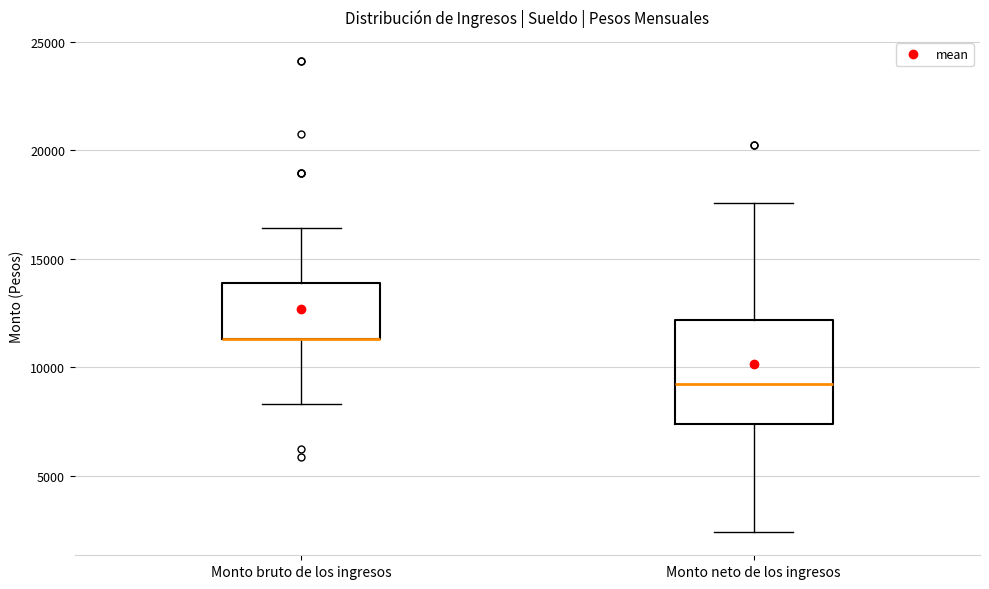

Which box is the tallest, from its lower edge to its upper edge?

Monto neto de los ingresos